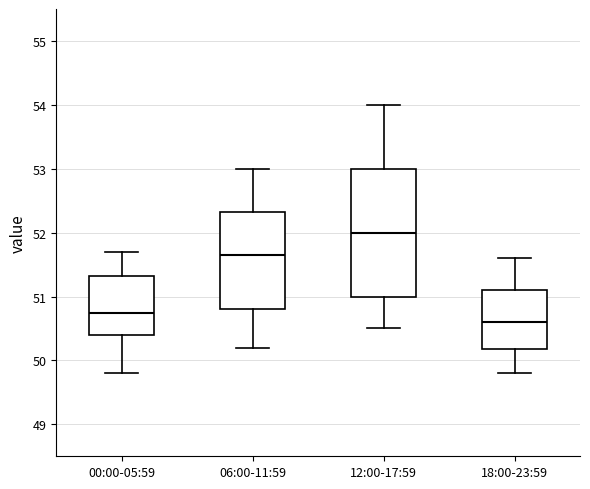

Reading left to right, transcribe this box plot: for each box, give where its median line is, the range the box spans, and where its two whiskers end, as read against the y-axis. The values are not printed on the chart, so give them approximately, as read against the axis.

00:00-05:59: median 50.8, box 50.4 to 51.3, whiskers 49.8 to 51.7
06:00-11:59: median 51.7, box 50.8 to 52.3, whiskers 50.2 to 53.0
12:00-17:59: median 52.0, box 51.0 to 53.0, whiskers 50.5 to 54.0
18:00-23:59: median 50.6, box 50.2 to 51.1, whiskers 49.8 to 51.6